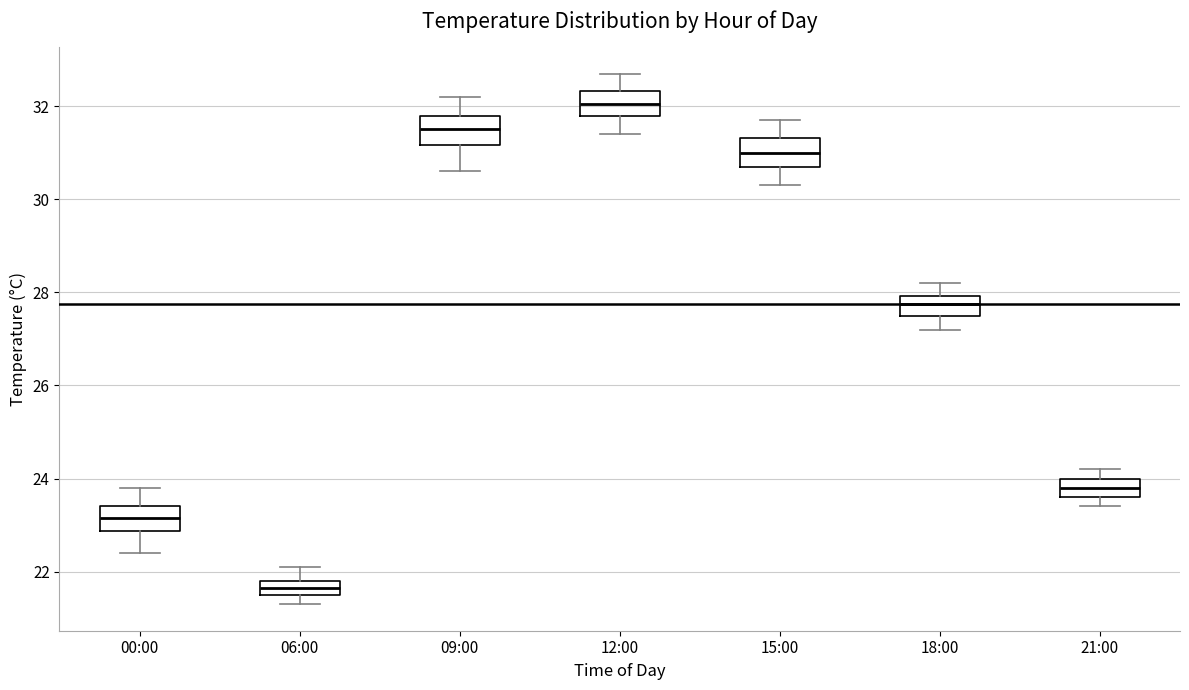

Where does the lower whisker of the box for 00:00 end on the y-axis? The values are not printed on the chart, so give them approximately, as read against the axis.

22.4